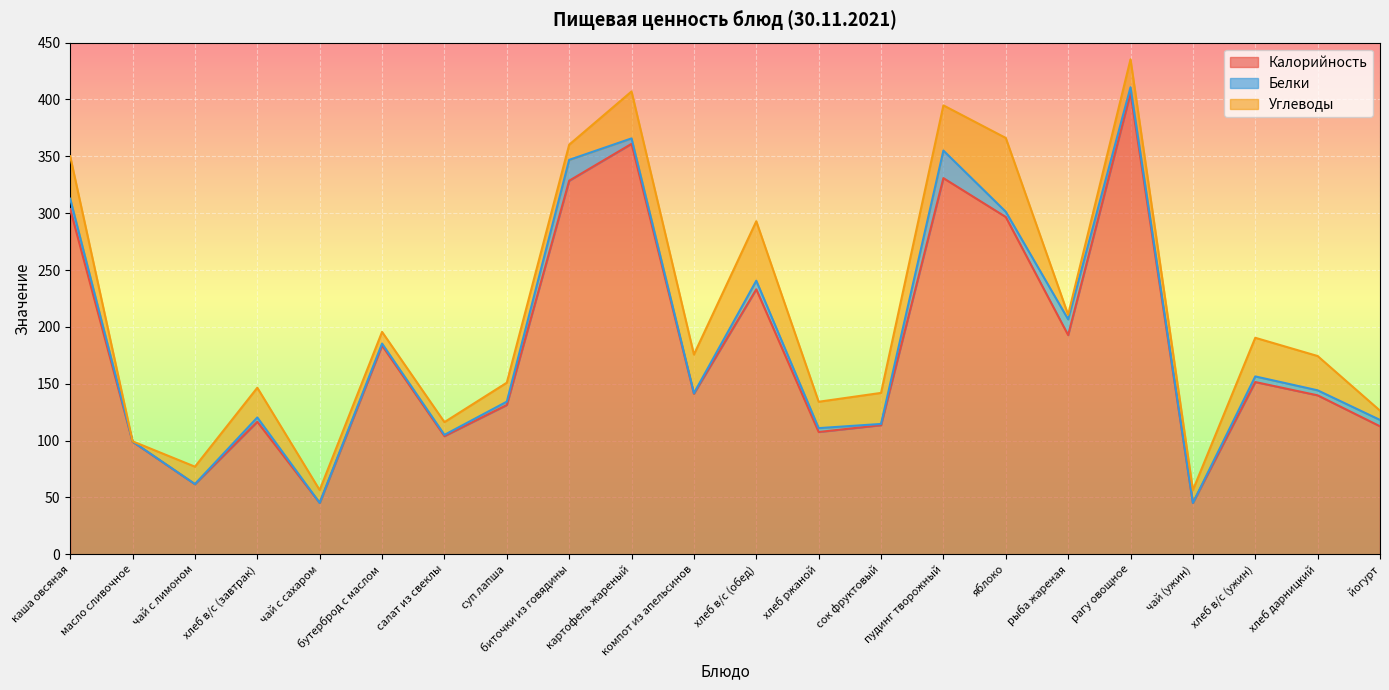

Between чай (ужин) and хлеб дарницкий, which is larger?

хлеб дарницкий